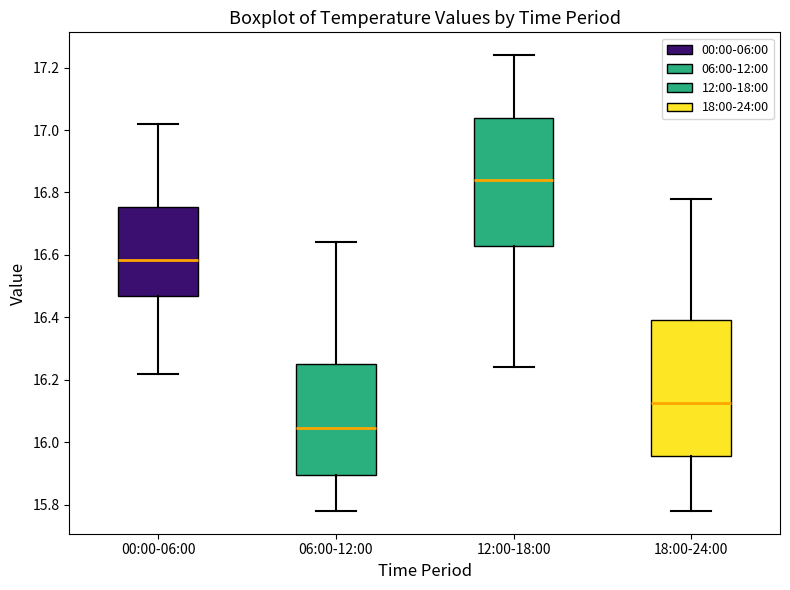

Comparing the boxes themselves (not the whiskers), which one is the tallest?

18:00-24:00